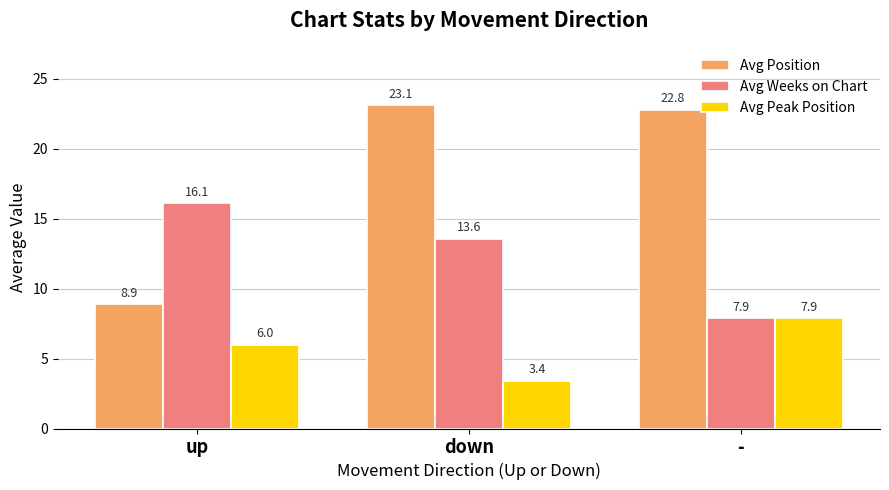

How many categories are shown in the chart?

3